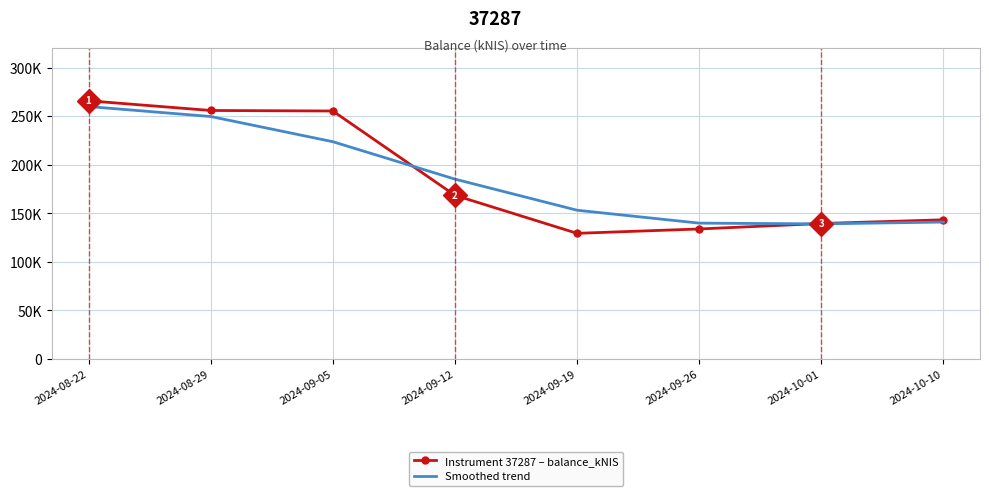

Between which two adjacent categories do Smoothed trend and Instrument 37287 – balance_kNIS first intersect?

2024-09-05 and 2024-09-12